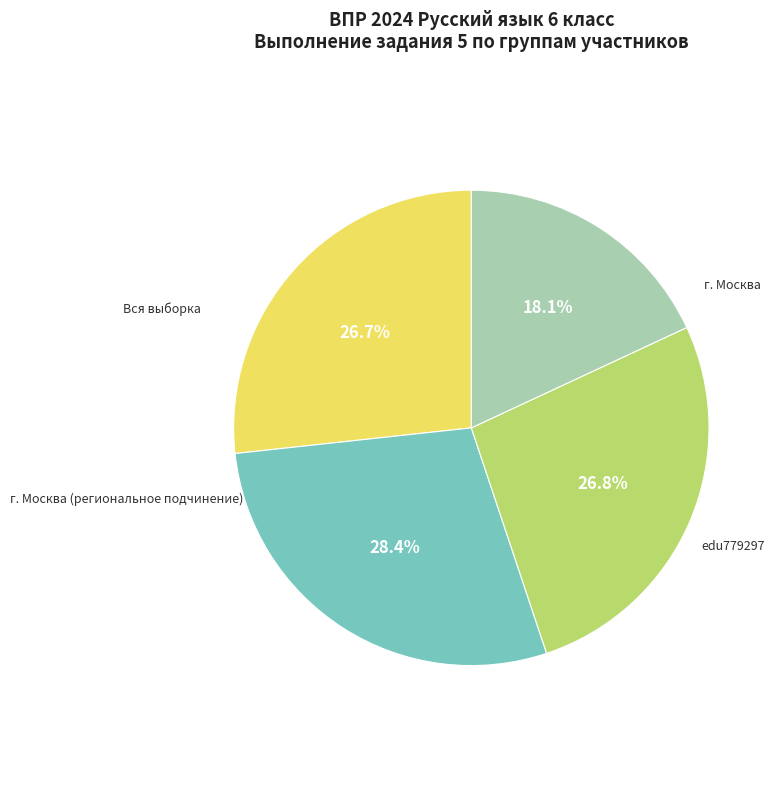

How many slices are in this pie chart?

4